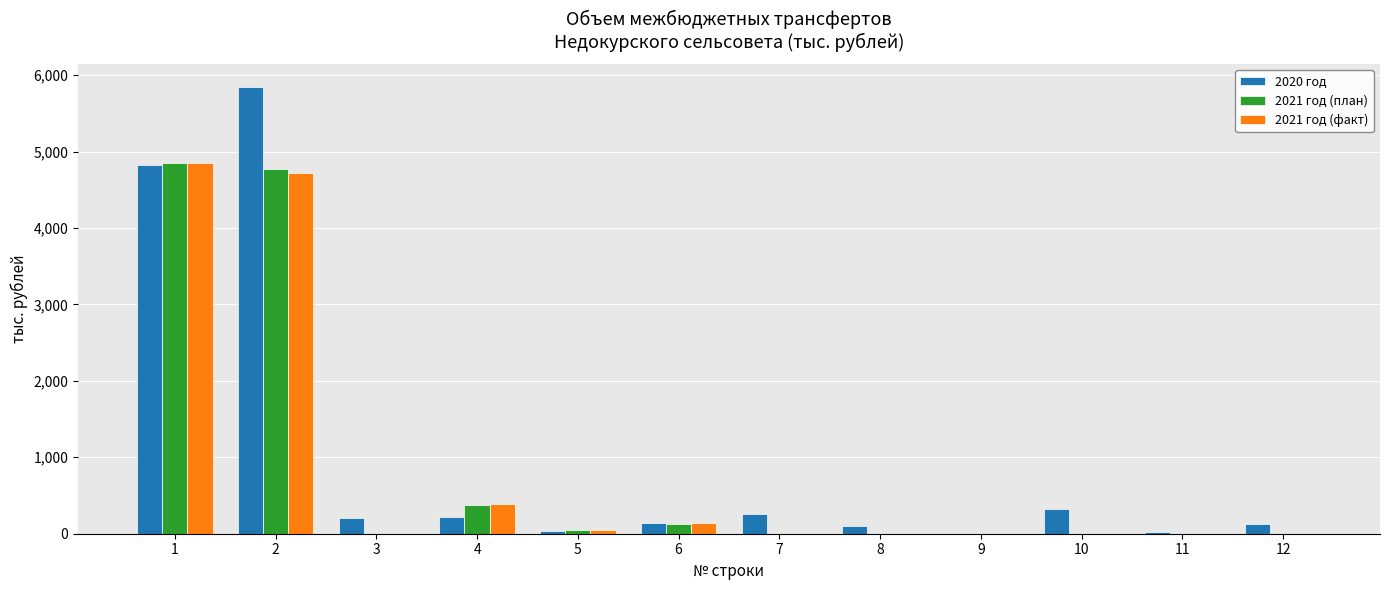

Which series has the widest spread of values?

2020 год